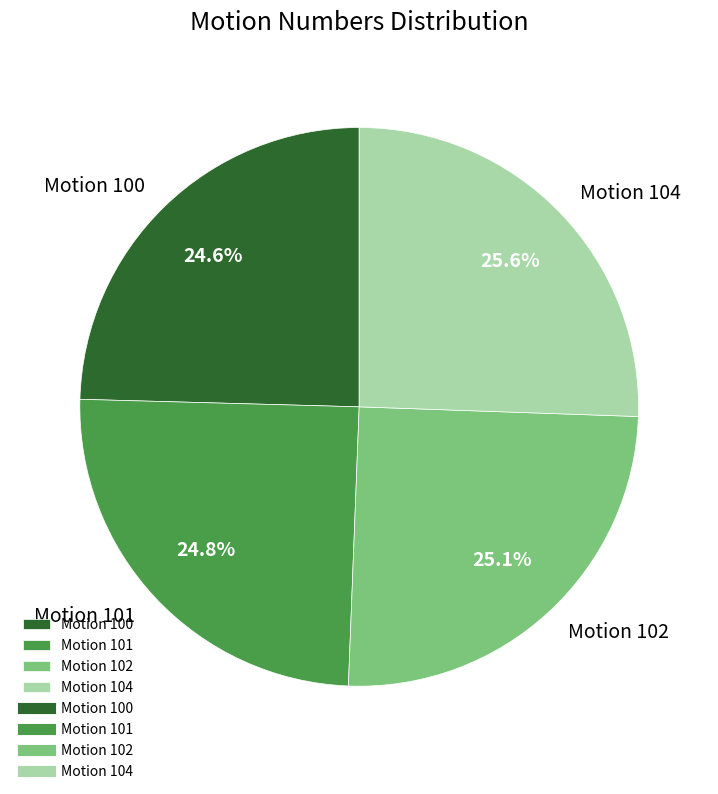

The Motion 102 slice represents 15% of the pie. True or false?

False